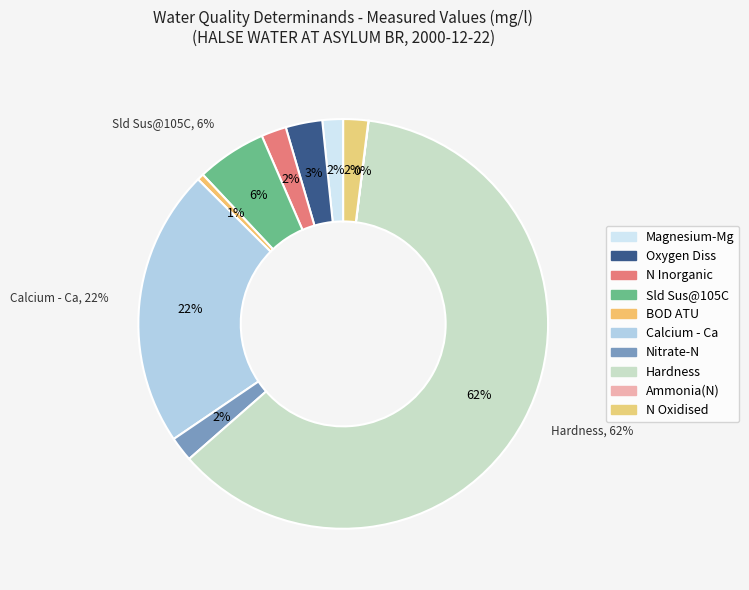

True or false: Calcium - Ca accounts for 22% of the total.

True